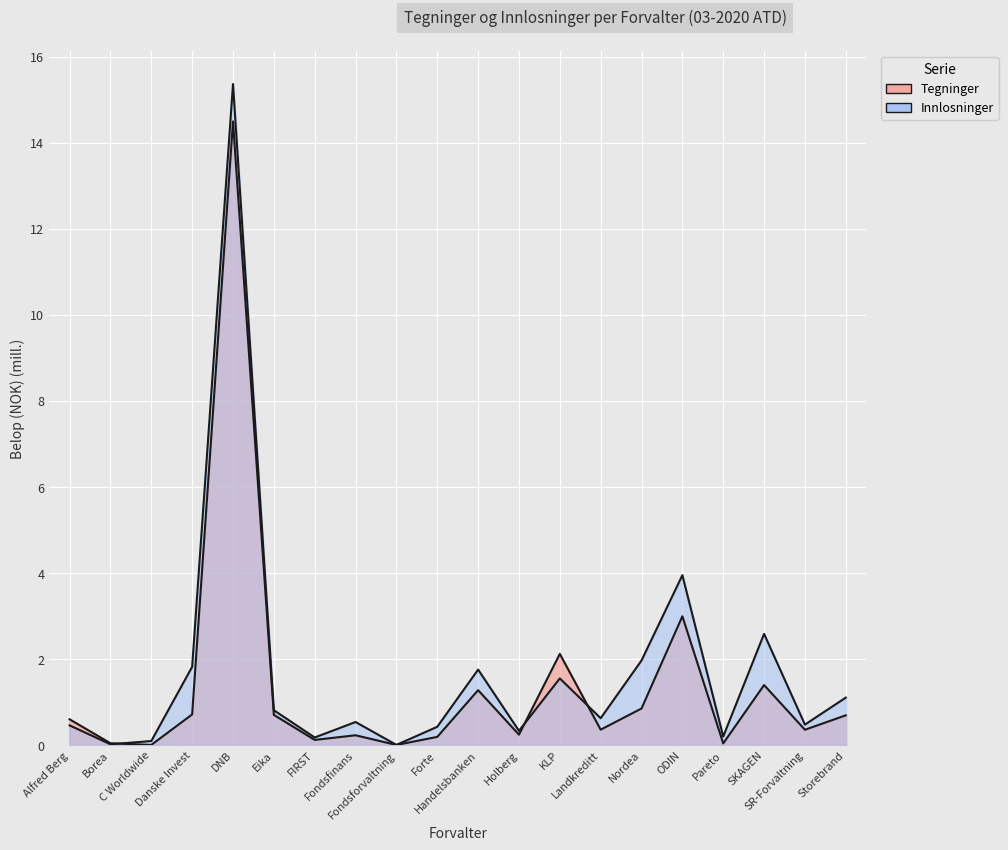

Reading left to right, transcribe all the data shown in this chart.

Tegninger: 0.6	0.0	0.0	0.7	14.5	0.7	0.1	0.2	0.0	0.2	1.3	0.2	2.1	0.4	0.8	3.0	0.0	1.4	0.4	0.7
Innlosninger: 0.5	0.0	0.1	1.8	15.4	0.8	0.2	0.5	0.0	0.4	1.8	0.3	1.5	0.6	2.0	3.9	0.2	2.6	0.5	1.1